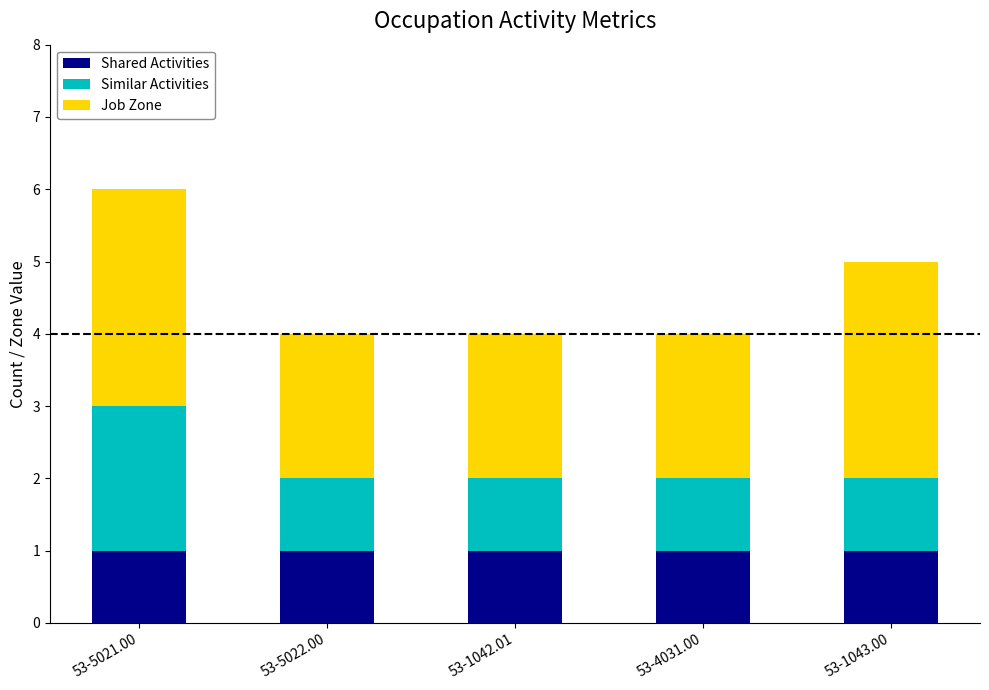

Is it true that Shared Activities equals 2 at 53-4031.00?

False